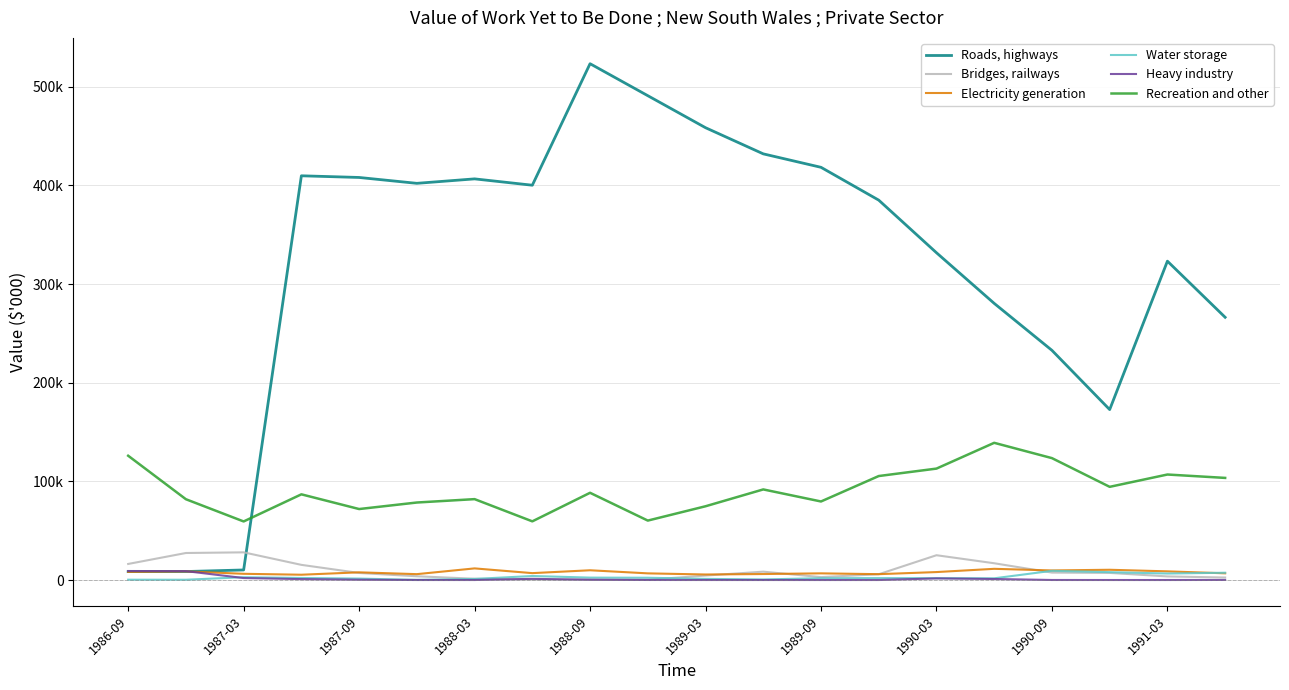

List the series in order of their peak value, lowest first.

Heavy industry, Water storage, Electricity generation, Bridges, railways, Recreation and other, Roads, highways